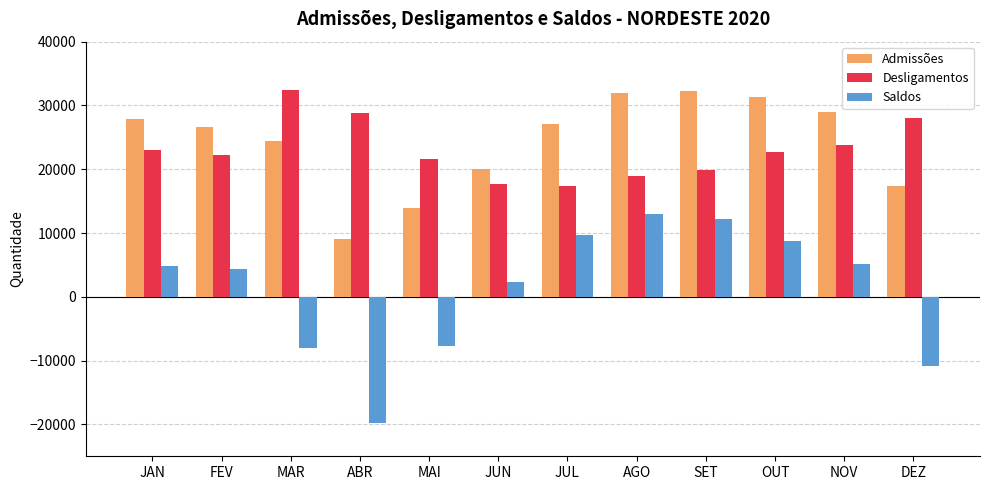

Which label corresponds to the smallest value in the chart?

ABR